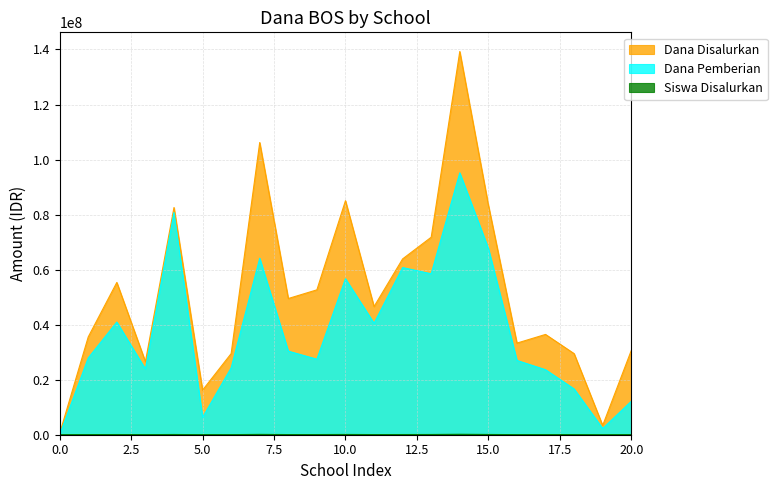

How many values in the Siswa Disalurkan series are below 54450?

10